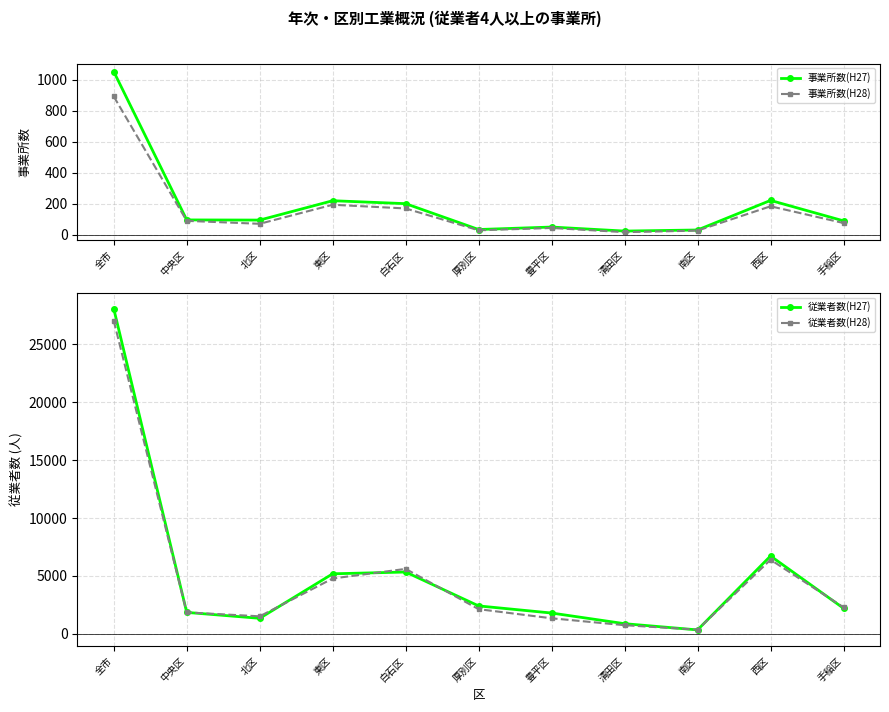

Which has a higher value, 東区 or 清田区?

東区